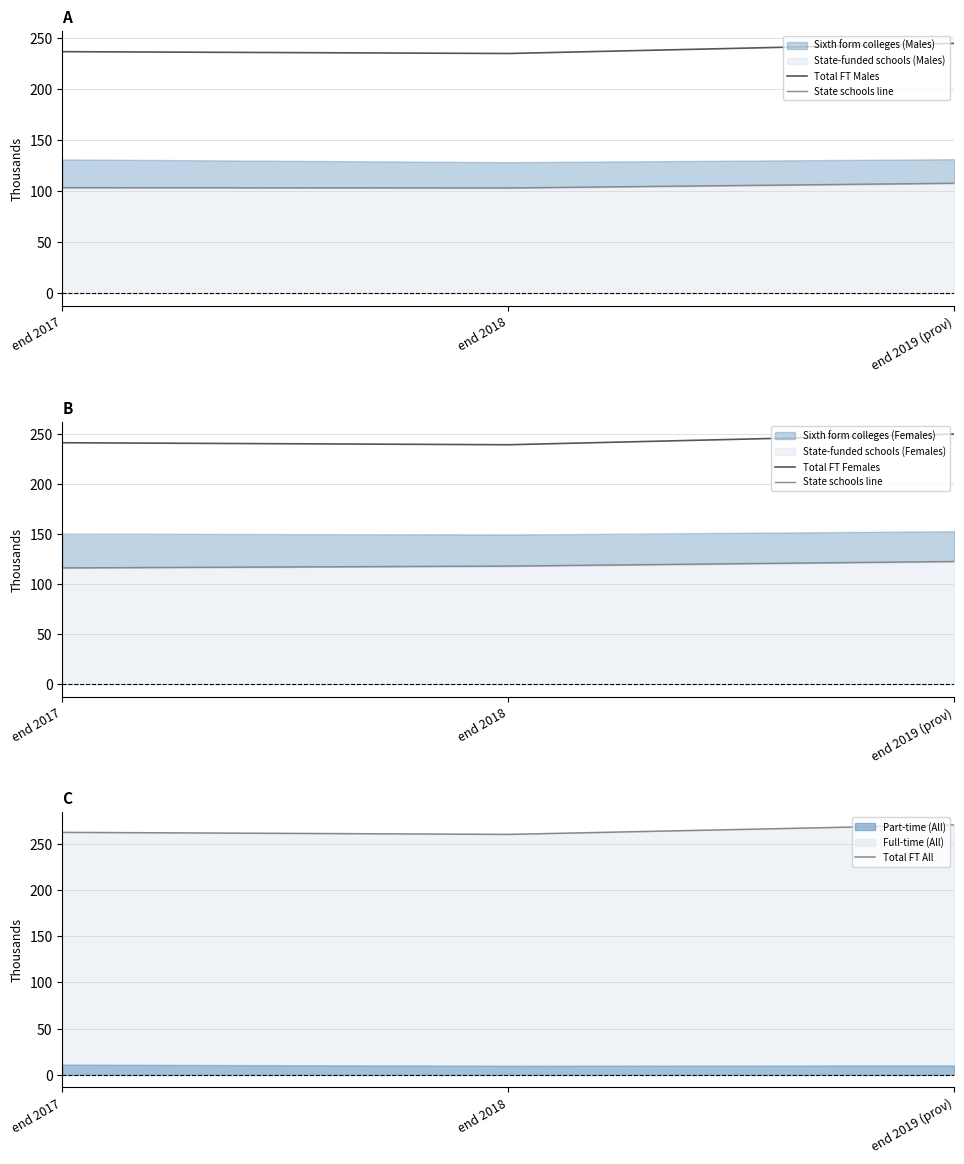

Count the number of data series in this chart.

4